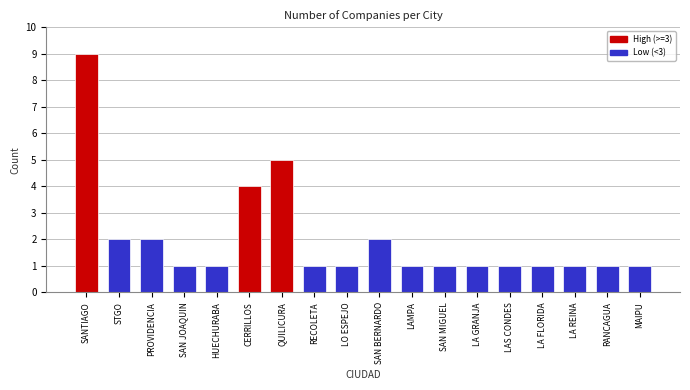

What is the minimum value shown in the chart?

1